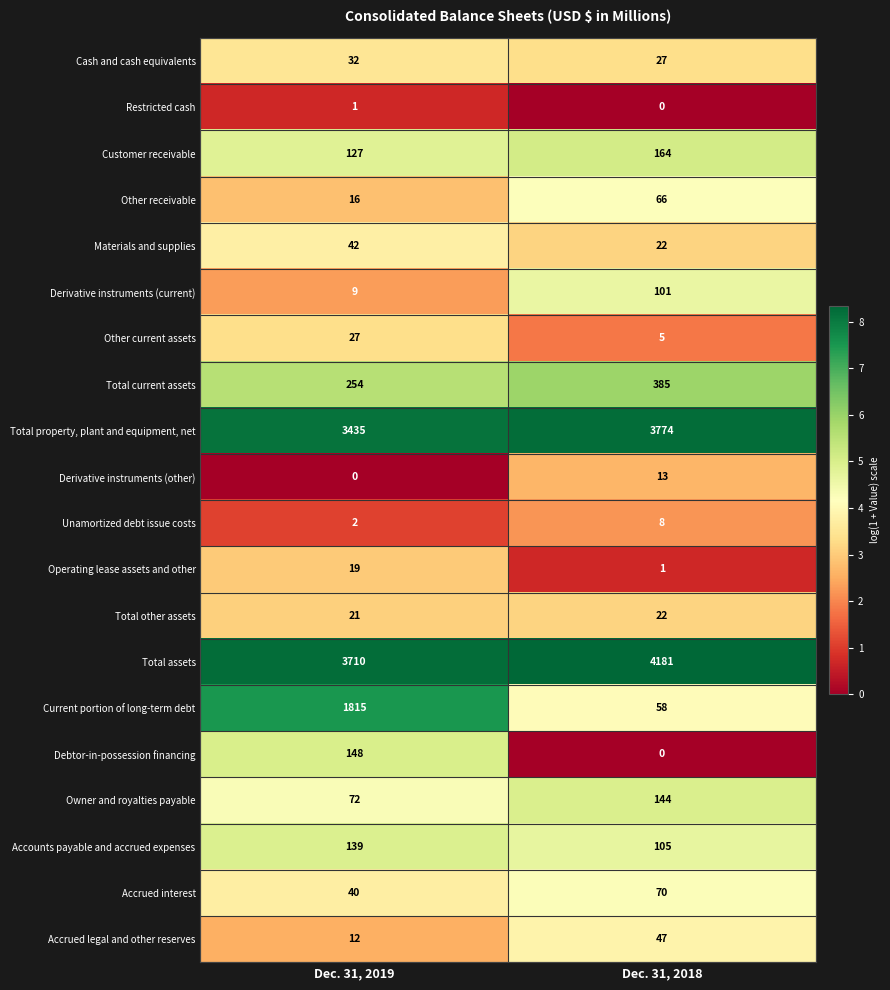

At which label is Total other assets closest to 21?

Dec. 31, 2019